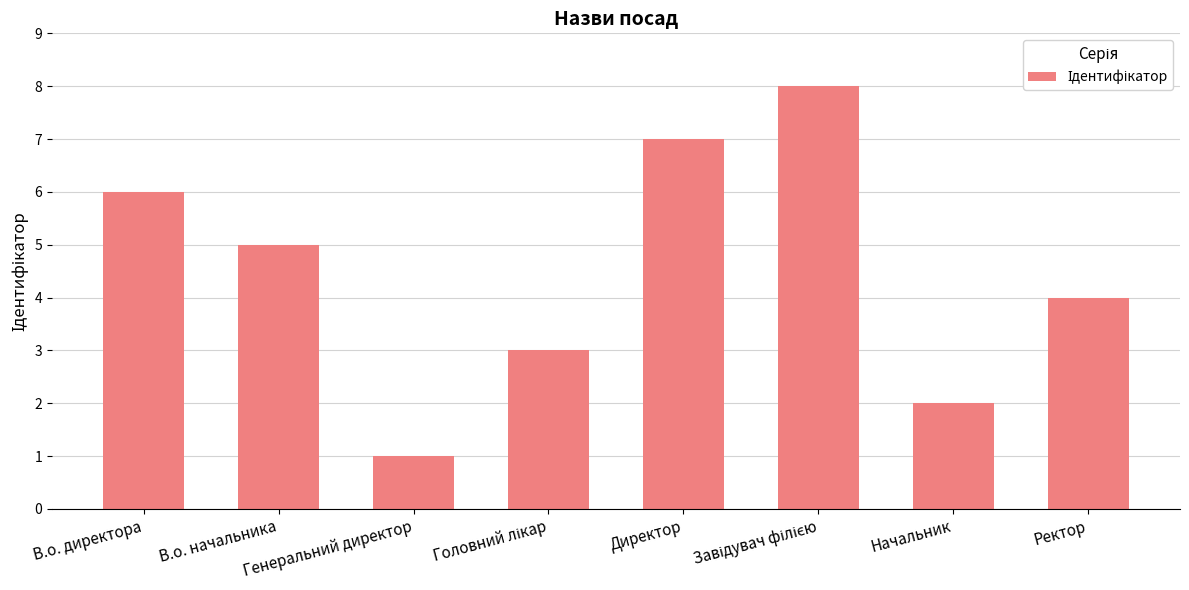

Count the number of categories in the chart.

8